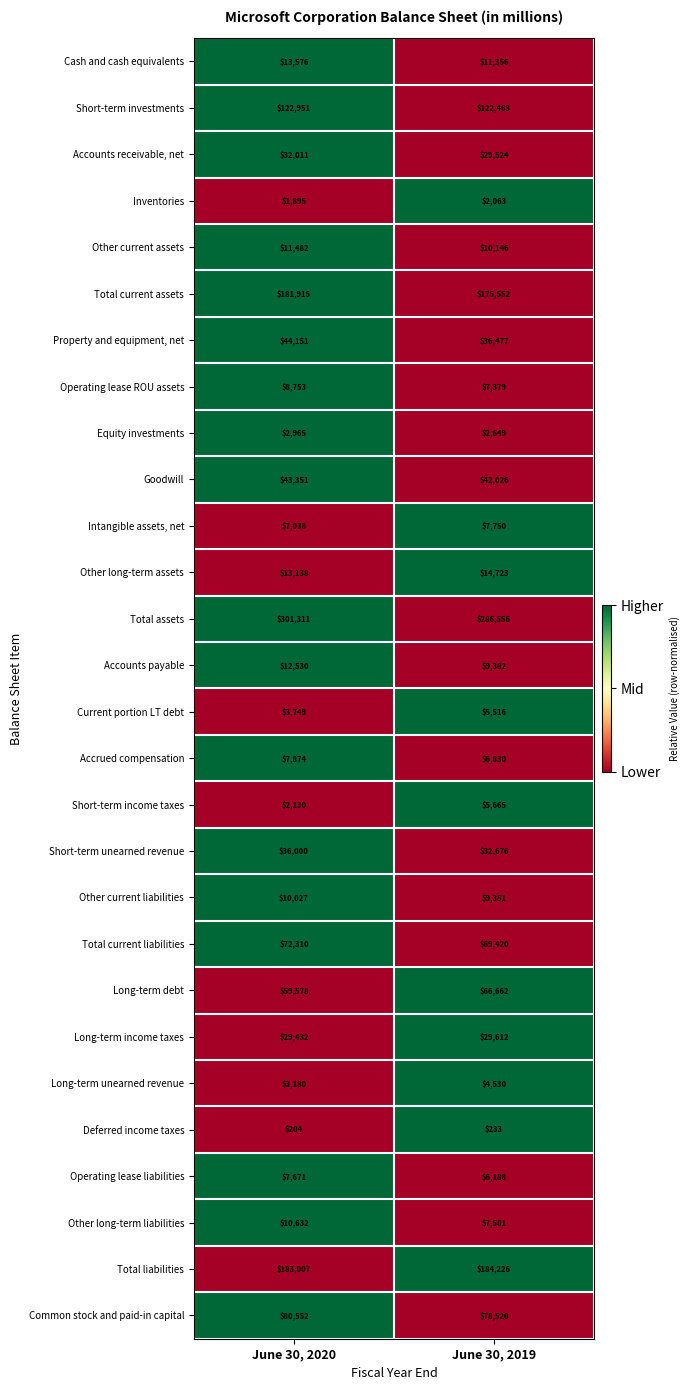

Is it true that Equity investments equals 2649 at June 30, 2019?

True